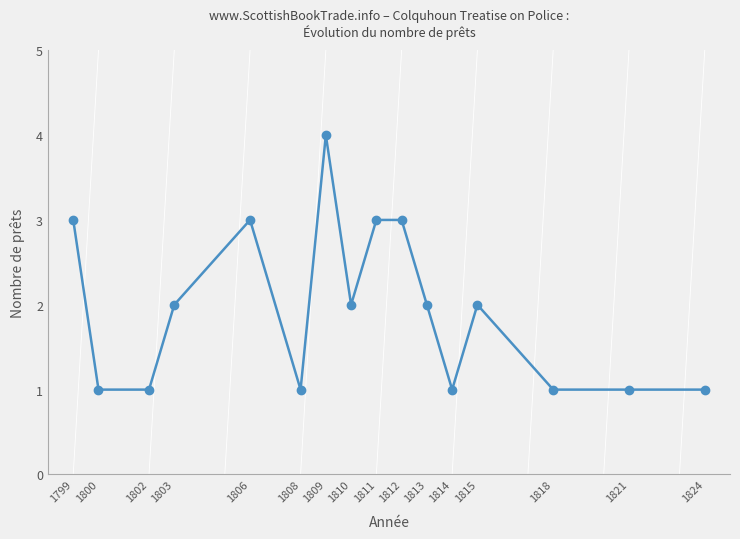

At which category does the data reach its first local peak?

1806